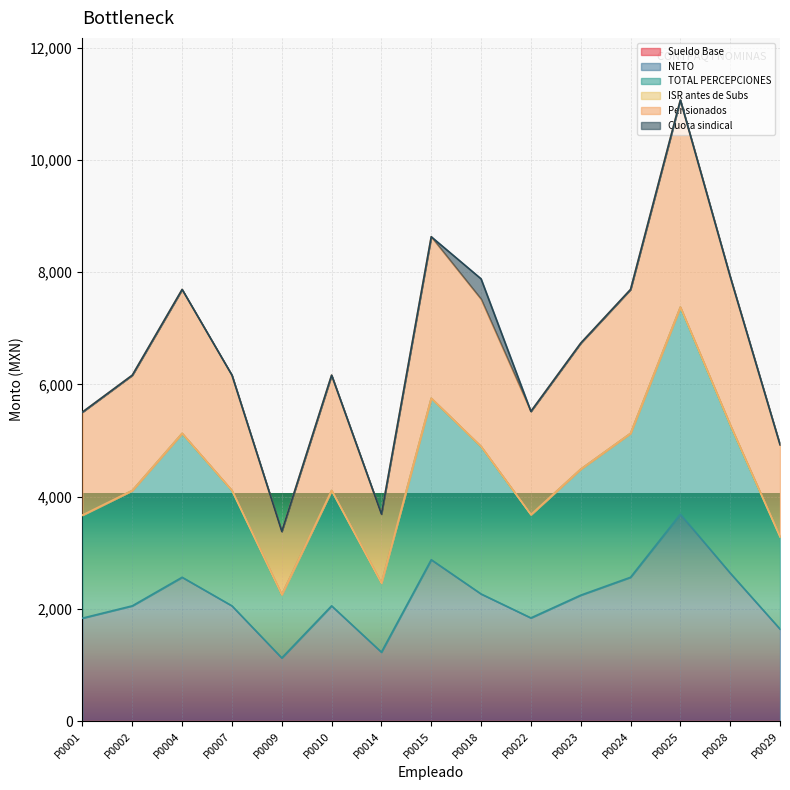

True or false: NETO and TOTAL PERCEPCIONES intersect in this chart.

False